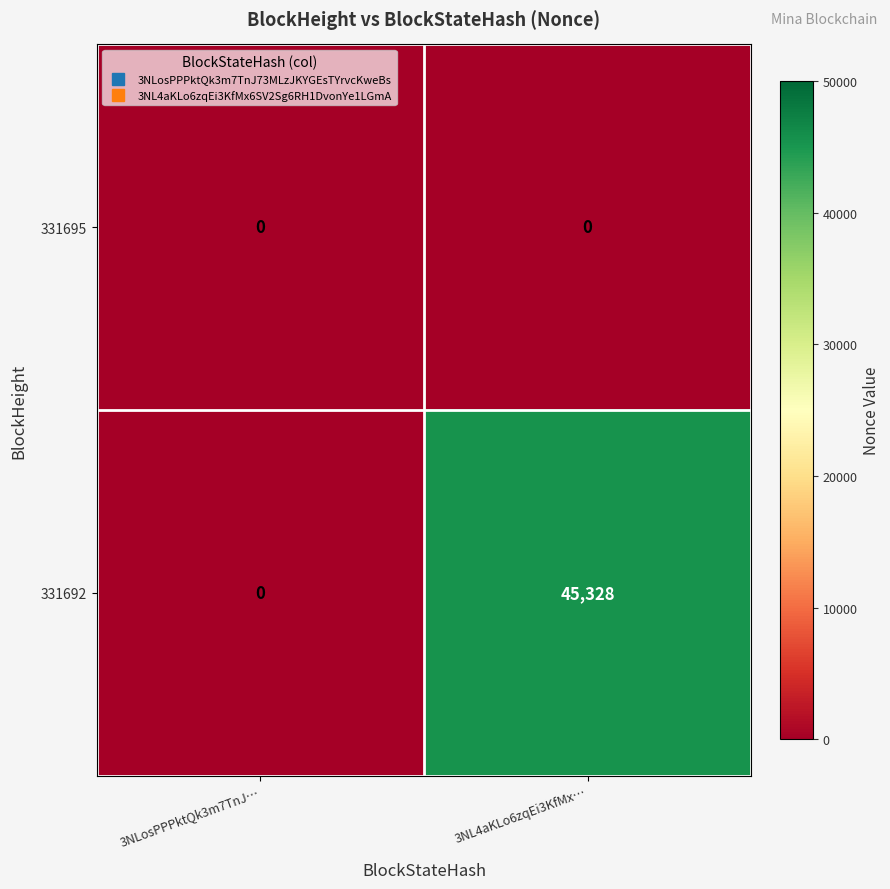

Which series has the largest total across all categories?

331692